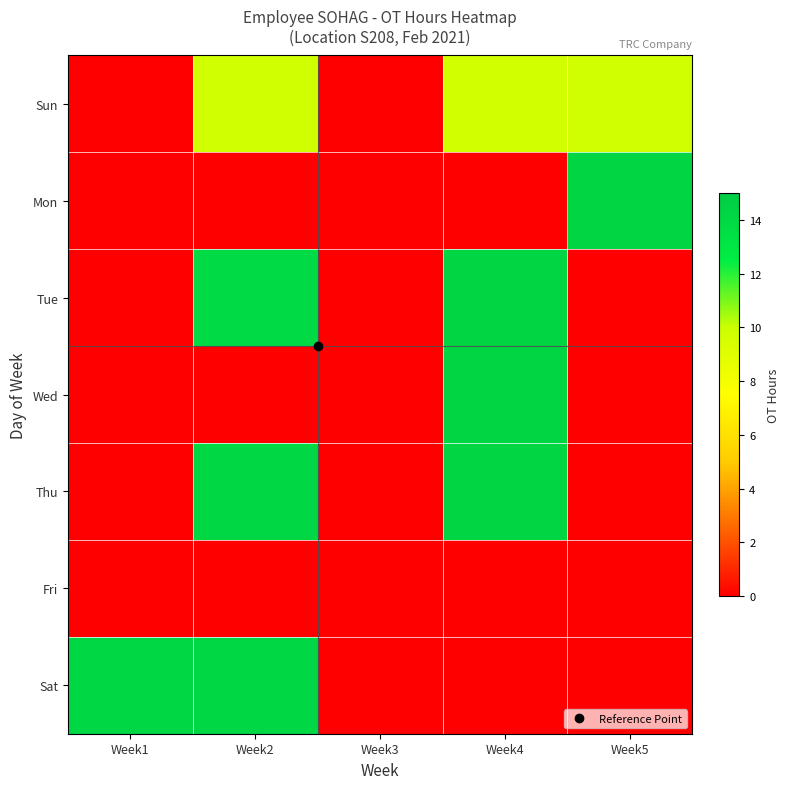

Rank the series at Week5 from lowest to highest value.

Tue, Wed, Thu, Fri, Sat, Sun, Mon